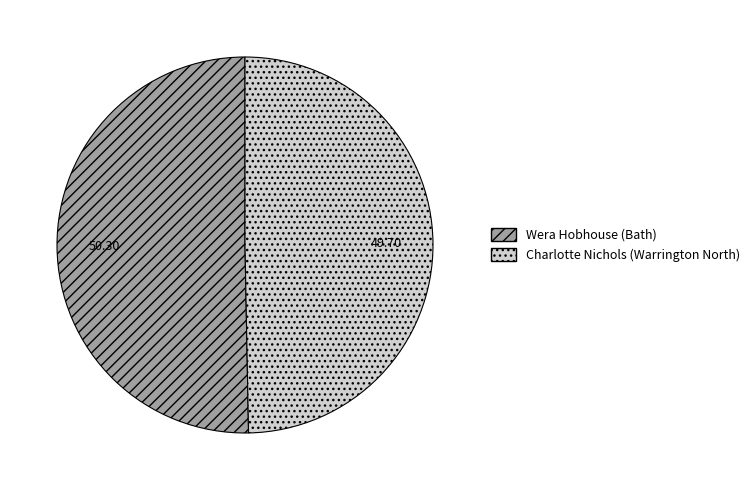

Which has a higher value, Wera Hobhouse (Bath) or Charlotte Nichols (Warrington North)?

Wera Hobhouse (Bath)